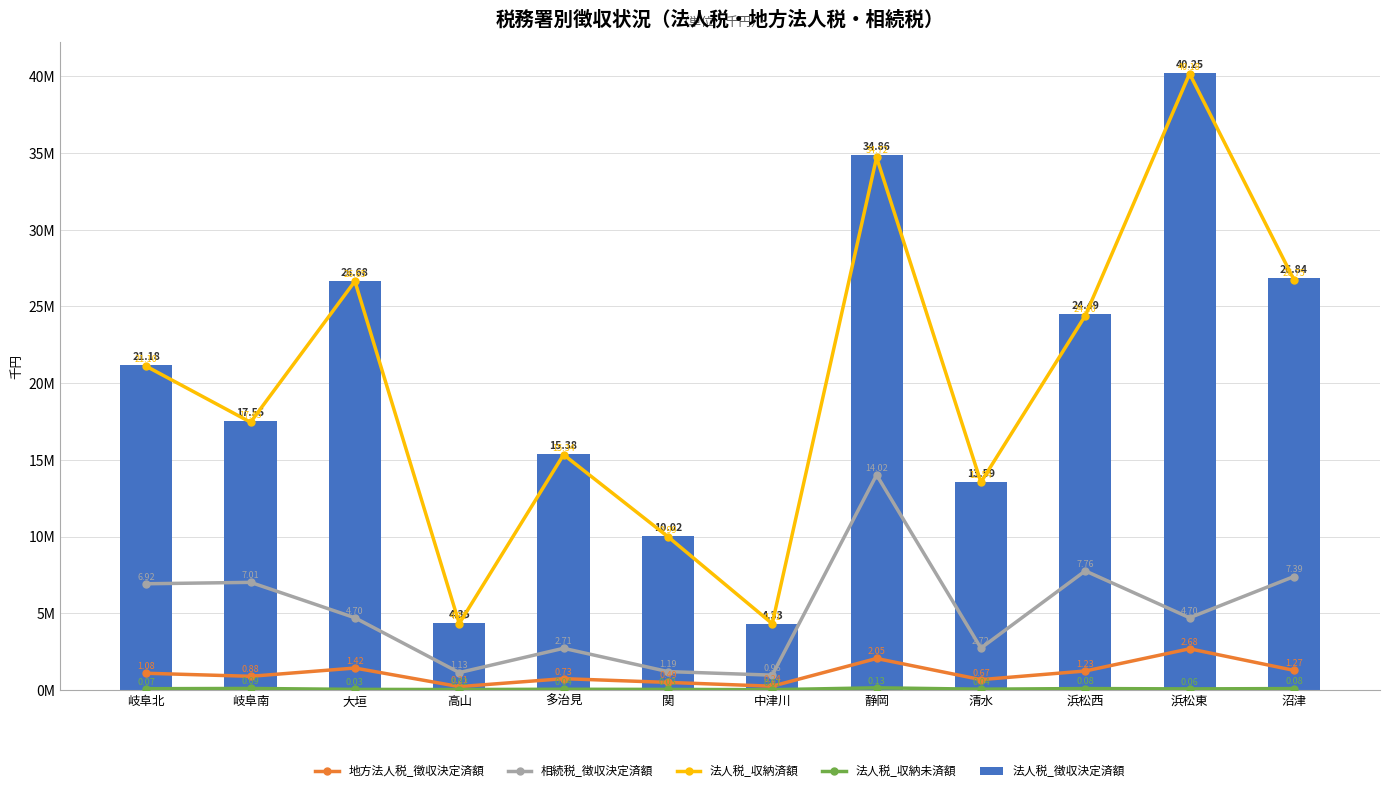

What is the label of the 6th bar from the left?

関